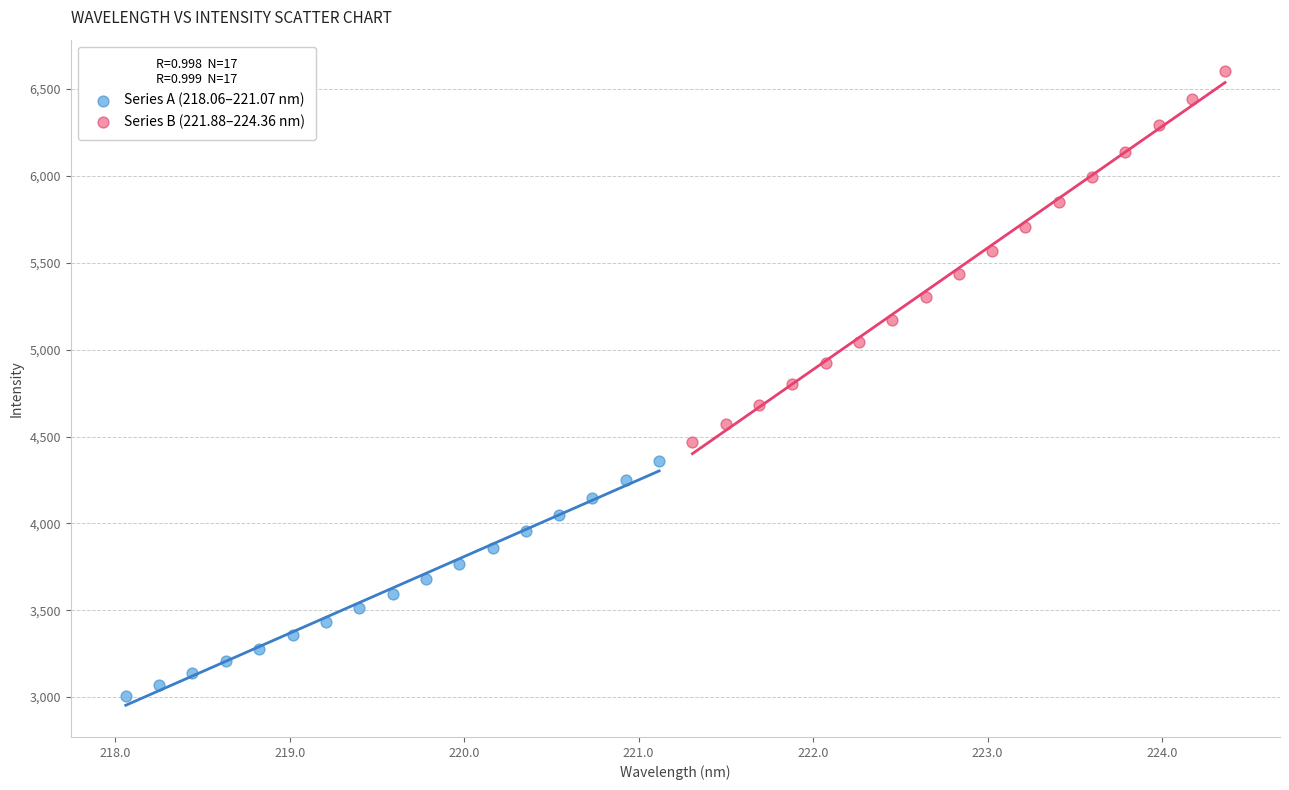

Which series reaches the maximum Y coordinate?

Series B (221.88–224.36 nm)